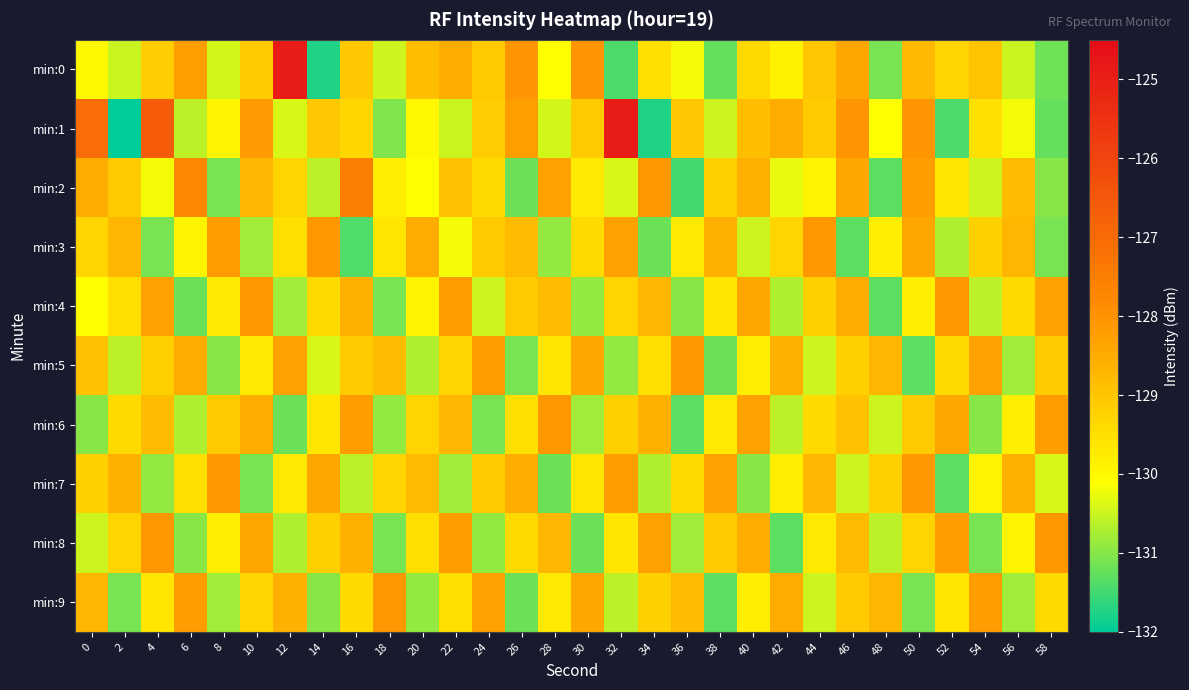

At 52, list the series in order from largest to smallest.

min:4, min:8, min:6, min:0, min:5, min:2, min:9, min:3, min:7, min:1